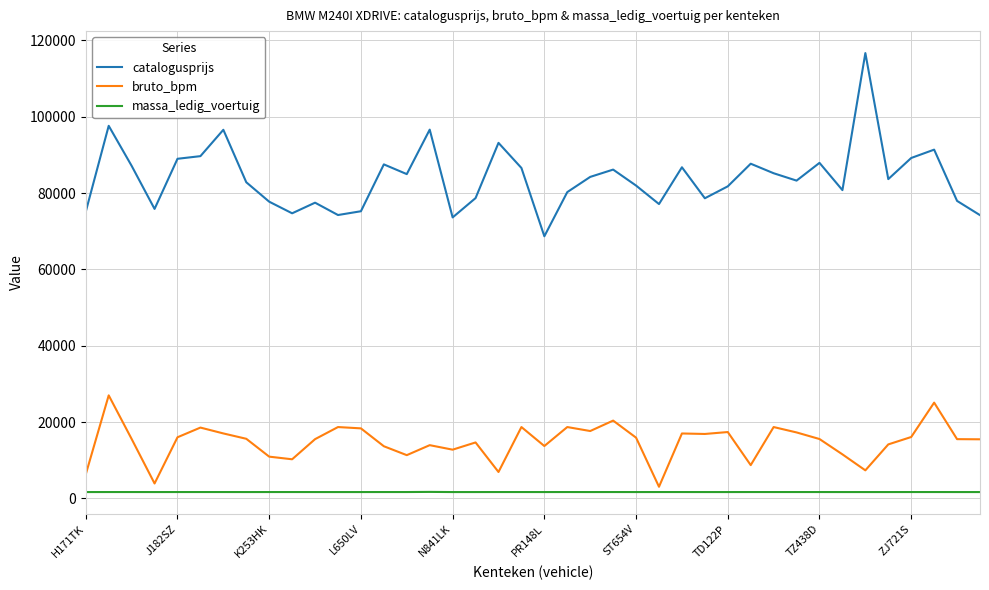

True or false: catalogusprijs and bruto_bpm cross at least once.

False